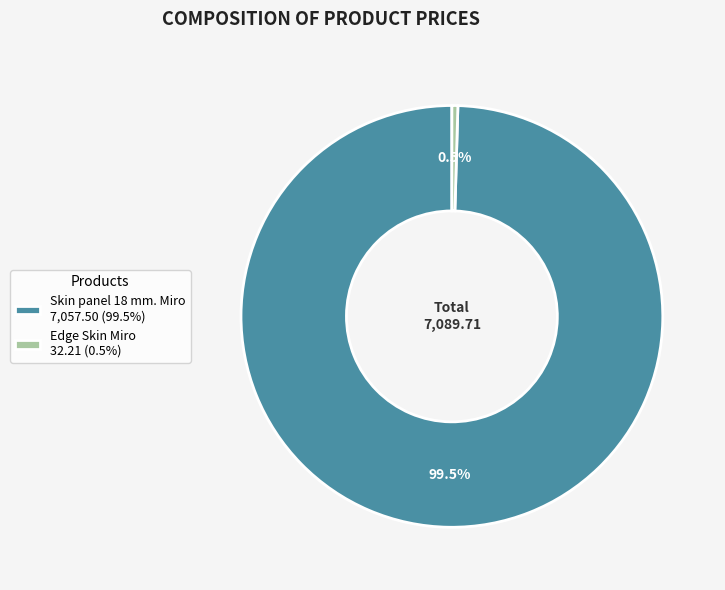

What is the total percentage of Skin panel 18 mm. Miro and Edge Skin Miro?

100.0%